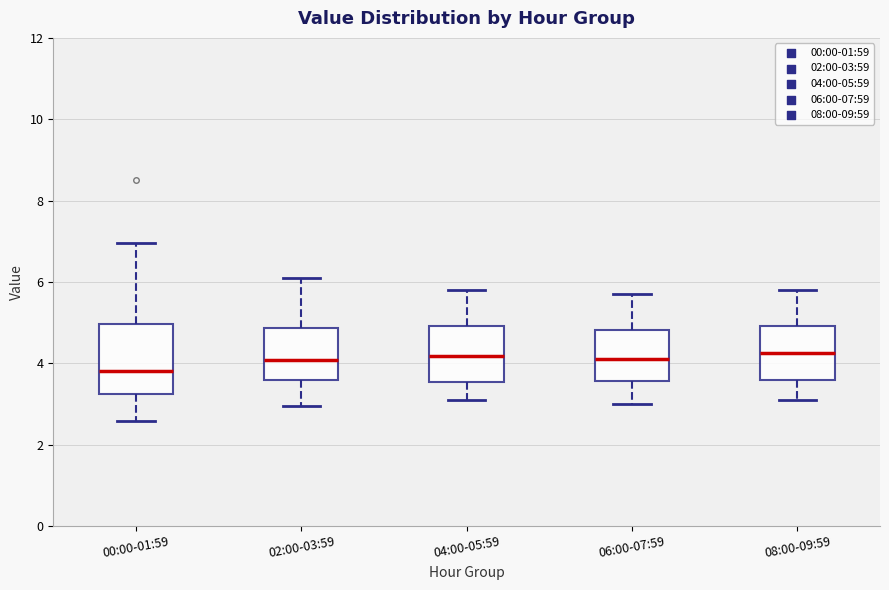

Reading left to right, read every box against the y-axis: the position of its median line, the range the box covers, and the ends of its whiskers. The values are not printed on the chart, so give them approximately, as read against the axis.

00:00-01:59: median 3.8, box 3.2 to 5.0, whiskers 2.6 to 7.0
02:00-03:59: median 4.0, box 3.6 to 4.8, whiskers 3.0 to 6.2
04:00-05:59: median 4.2, box 3.6 to 5.0, whiskers 3.2 to 5.8
06:00-07:59: median 4.2, box 3.6 to 4.8, whiskers 3.0 to 5.8
08:00-09:59: median 4.2, box 3.6 to 5.0, whiskers 3.2 to 5.8